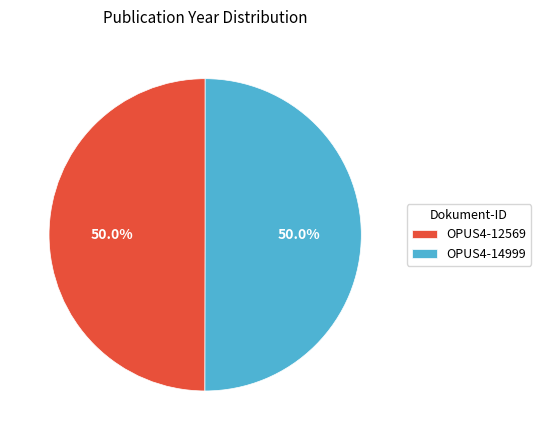

To the nearest percent, what percentage of the pie is OPUS4-14999?

50%